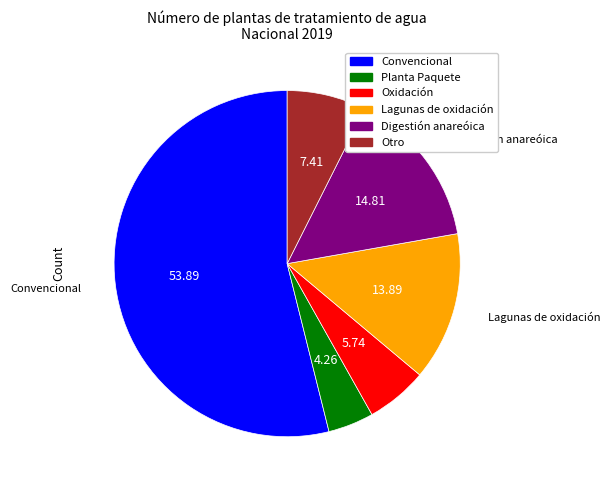

Which category accounts for the majority?

Convencional